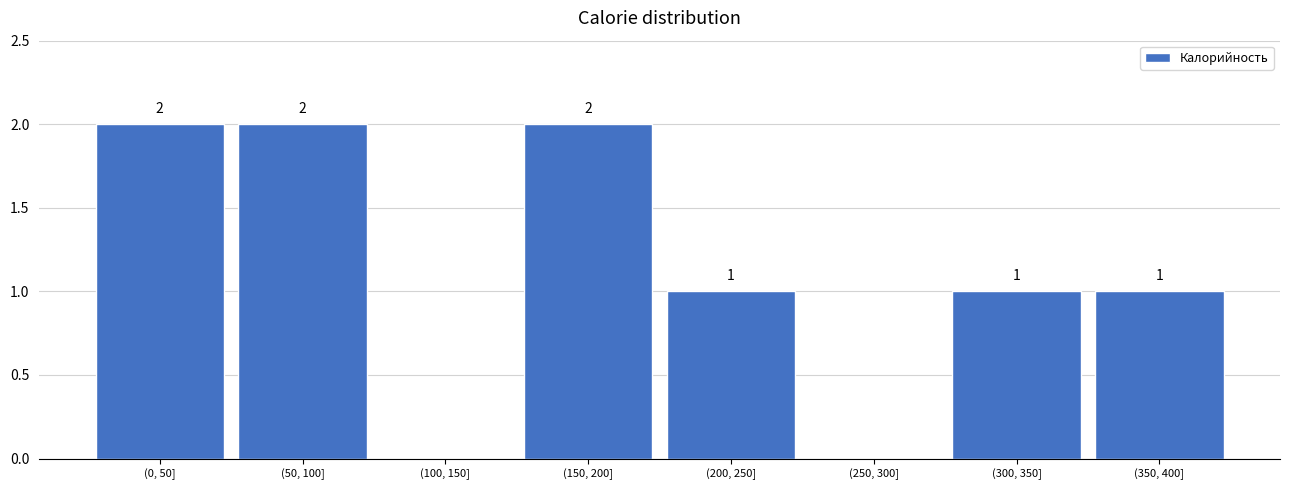

Reading left to right, what are all the values shown in this chart?

(0, 50]=2	(50, 100]=2	(100, 150]=0	(150, 200]=2	(200, 250]=1	(250, 300]=0	(300, 350]=1	(350, 400]=1